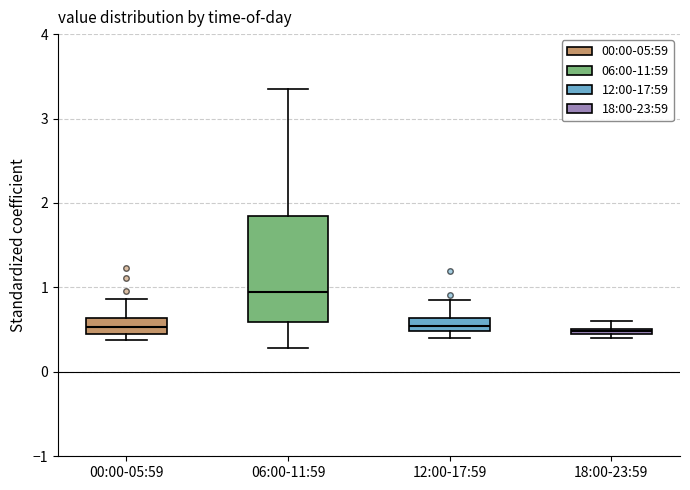

Which box has the highest median line?

06:00-11:59